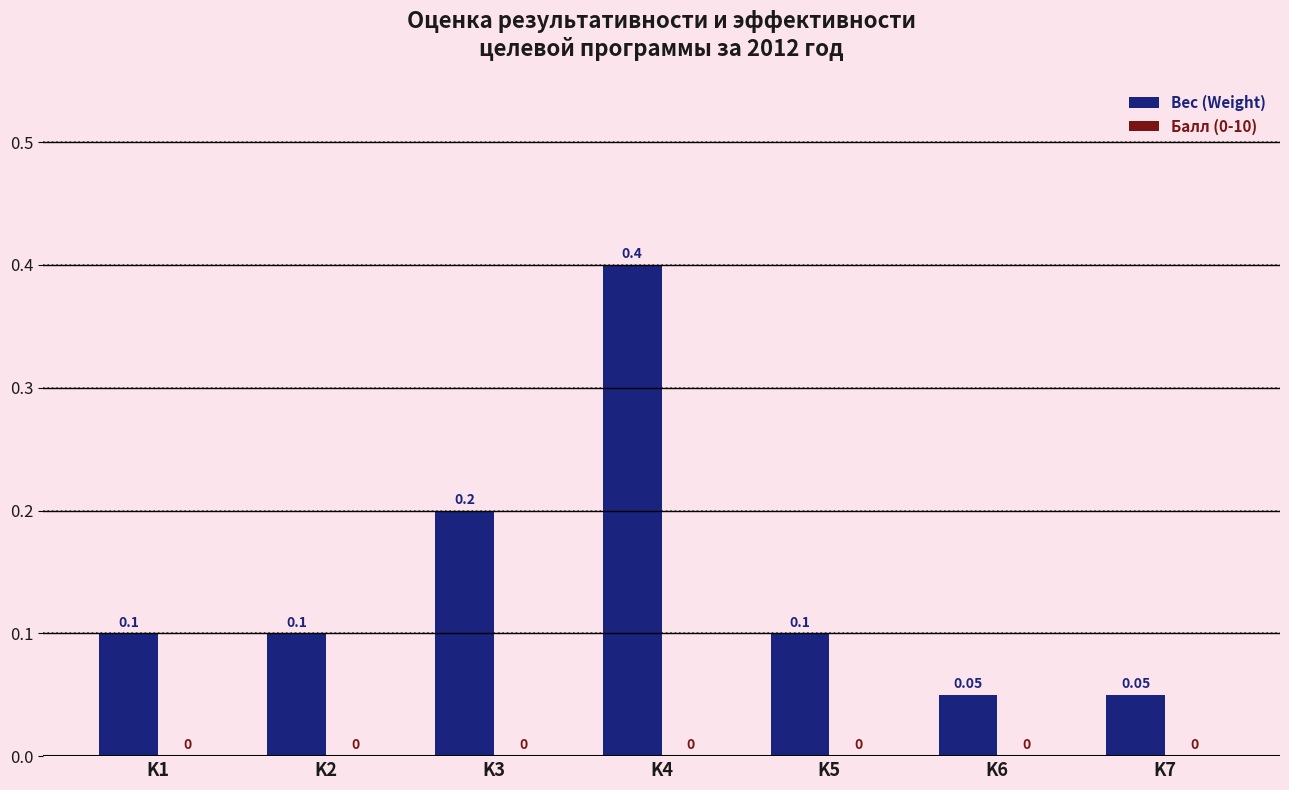

Which has a higher value, K5 or K6?

K5